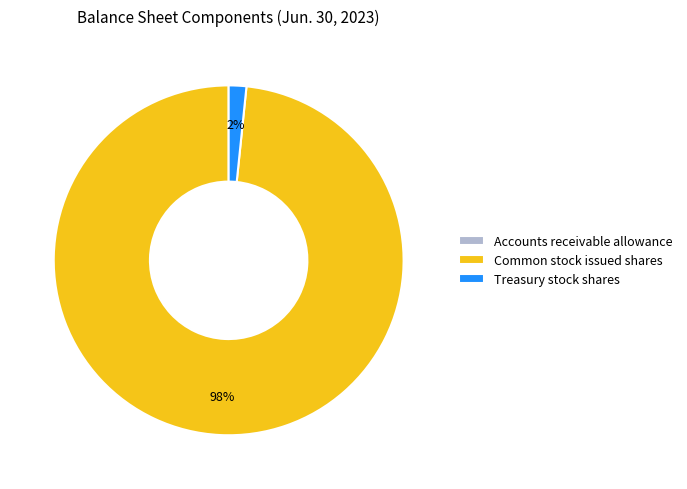

True or false: Common stock issued shares accounts for 87% of the total.

False